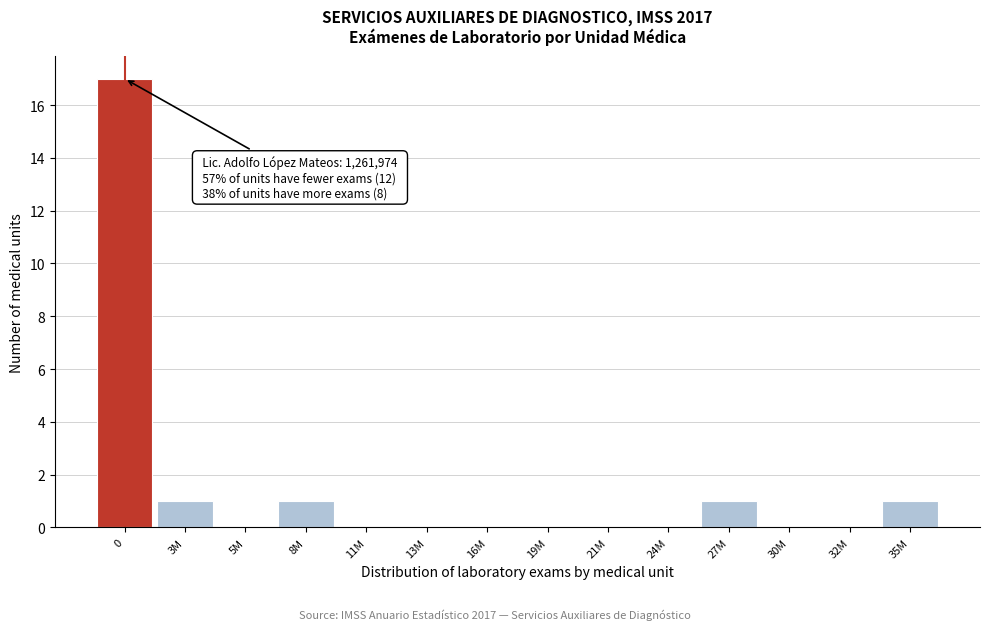

Reading left to right, transcribe all the data shown in this chart.

0=17	3M=1	5M=0	8M=1	11M=0	13M=0	16M=0	19M=0	21M=0	24M=0	27M=1	30M=0	32M=0	35M=1